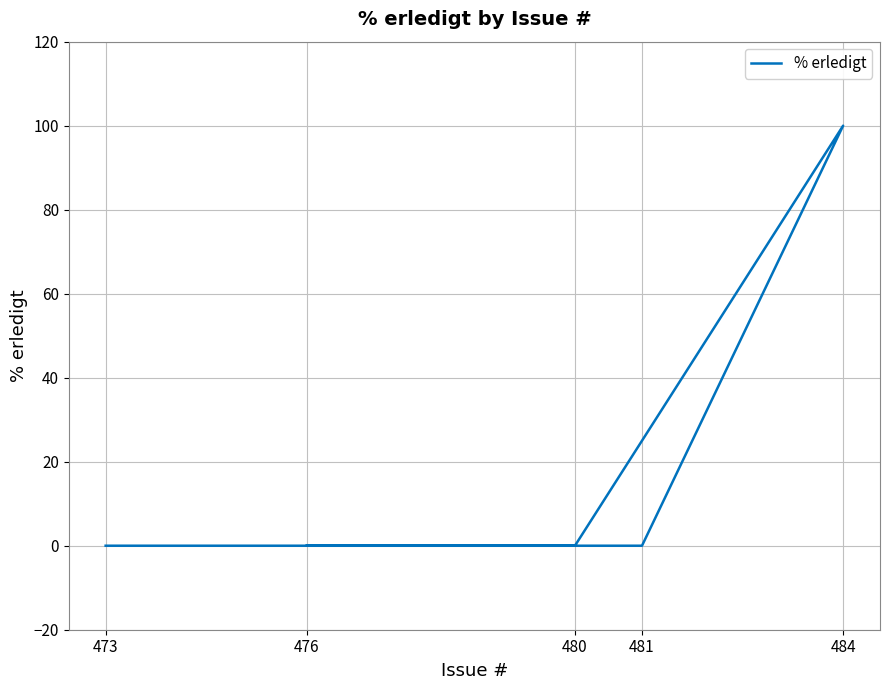

What is the label of the 4th point from the left?

480